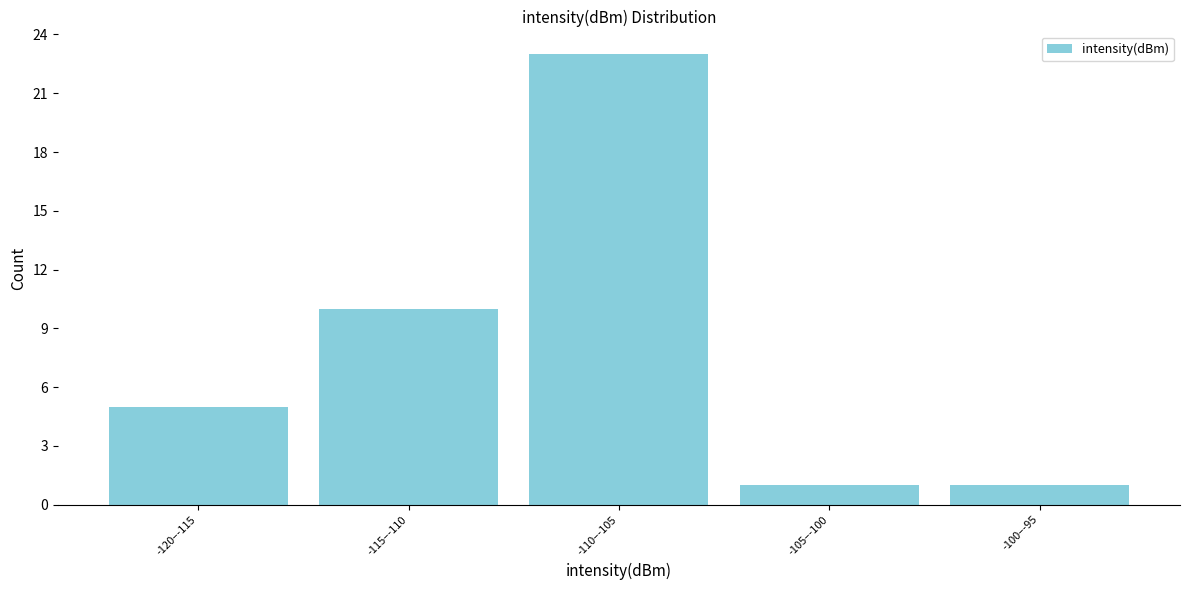

Reading left to right, extract all data points from this chart.

5	10	23	1	1